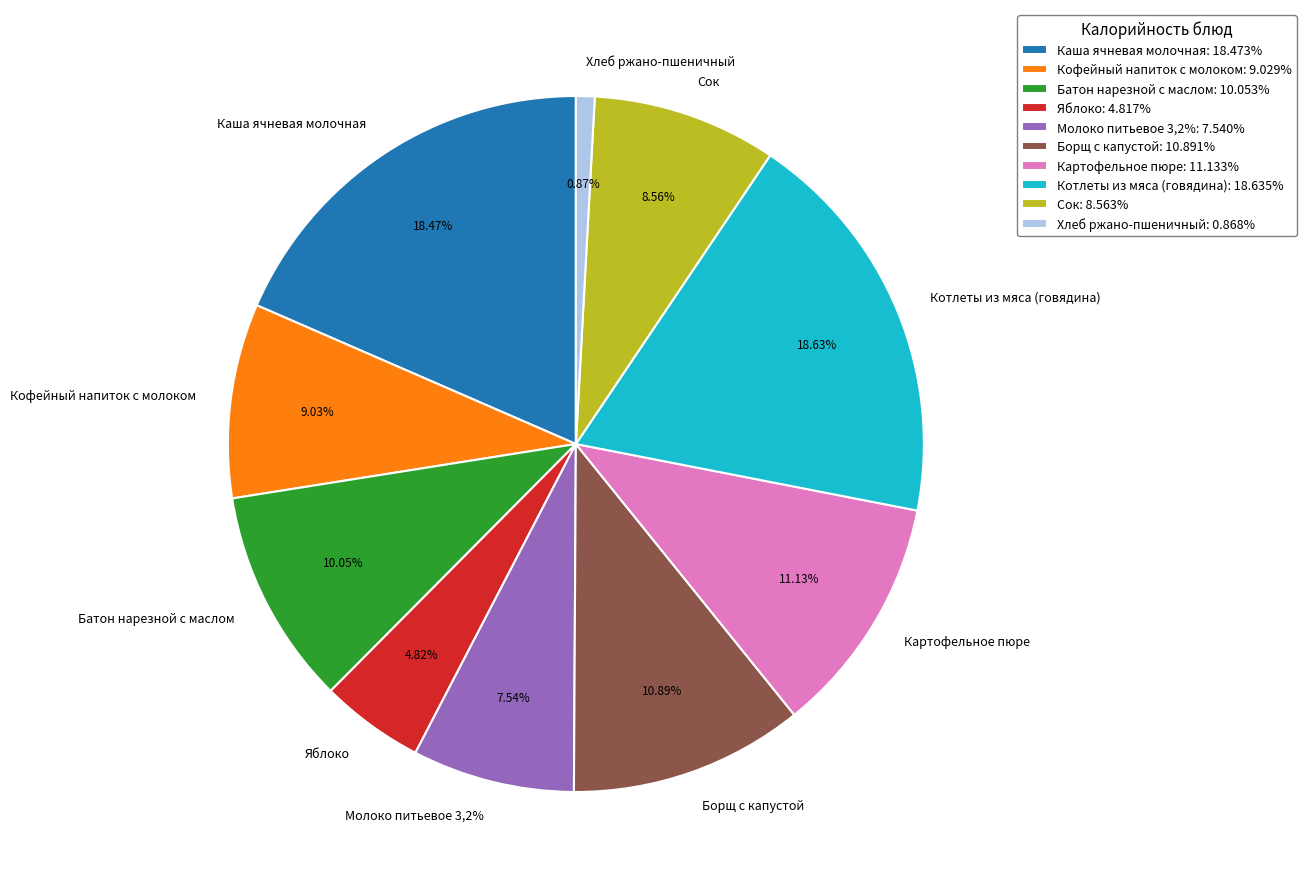

To the nearest percent, what is the difference between the Котлеты из мяса (говядина) and Батон нарезной с маслом slice percentages?

9%